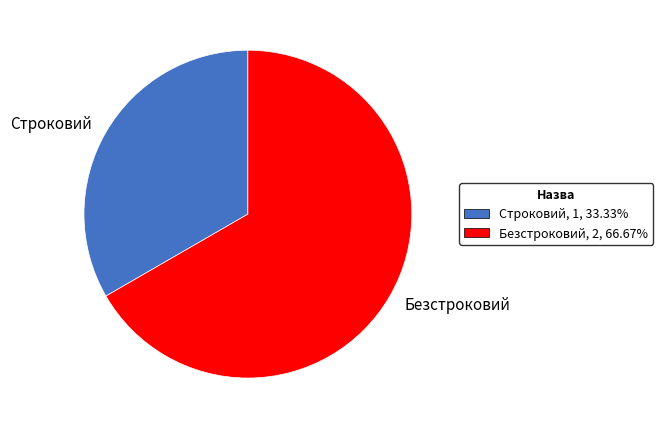

Is there any slice that represents more than half of the pie?

Yes